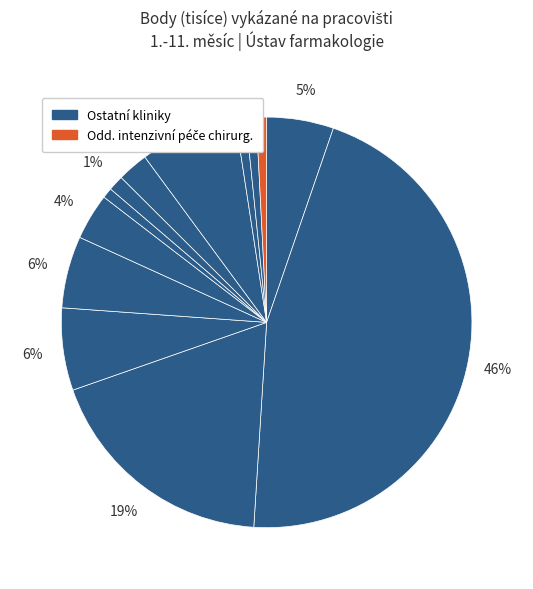

How many slices are in this pie chart?

13